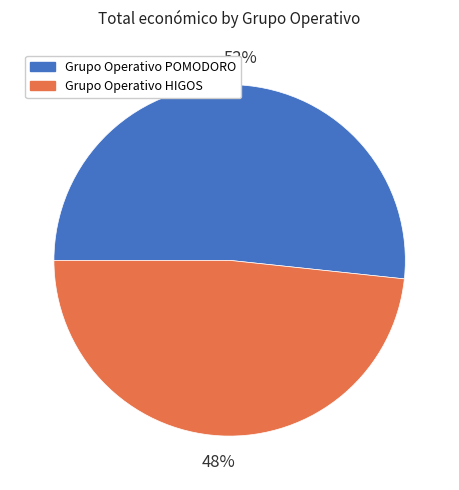

To the nearest percent, what percentage of the pie is Grupo Operativo POMODORO?

52%